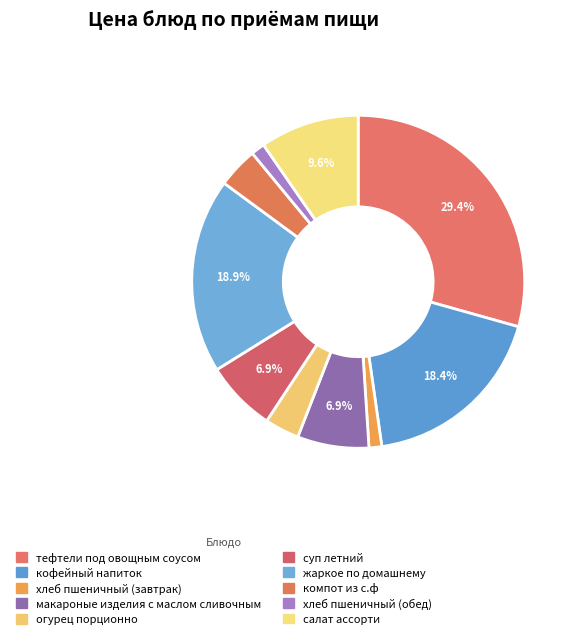

Rank the categories by value from highest to lowest.

тефтели под овощным соусом, жаркое по домашнему, кофейный напиток, салат ассорти, макароные изделия с маслом сливочным, суп летний, компот из с.ф, огурец порционно, хлеб пшеничный (обед), хлеб пшеничный (завтрак)